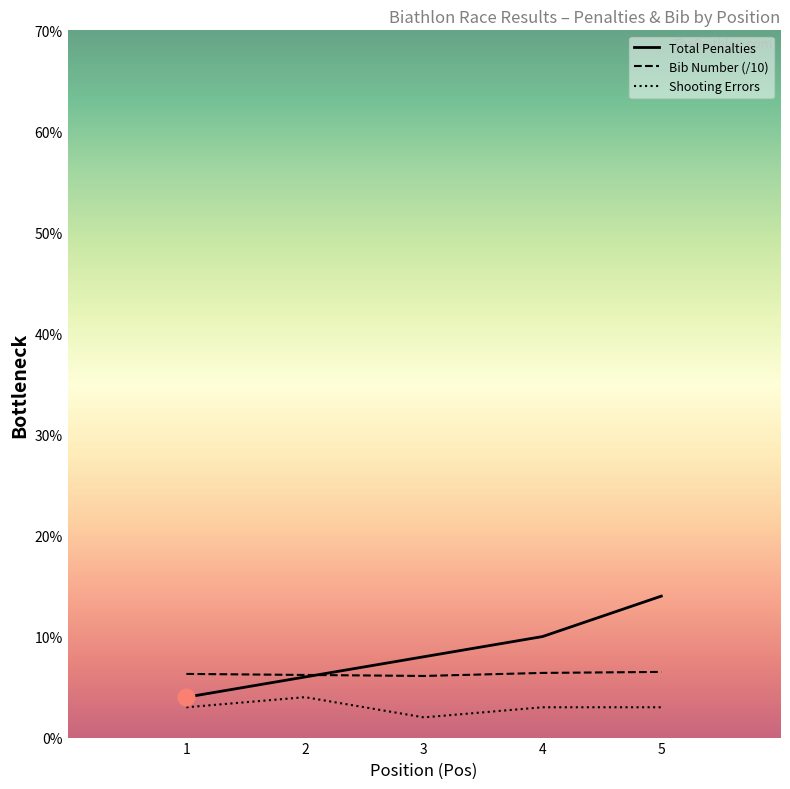

Between 3 and 5, which series saw the biggest shift?

Total Penalties